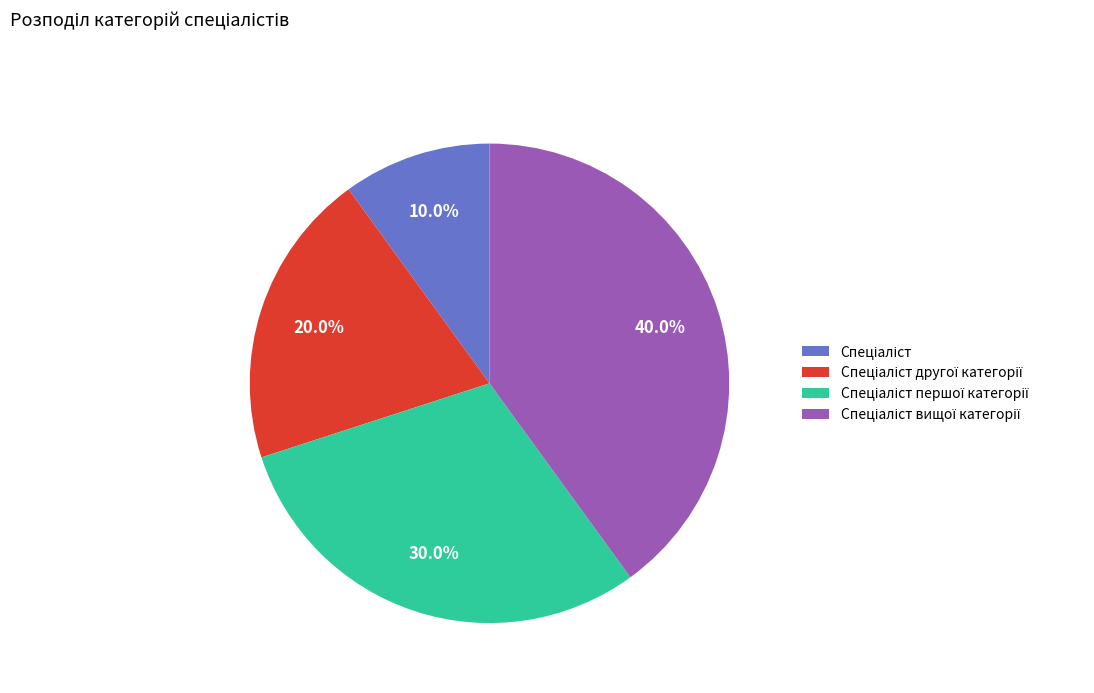

Is there any slice that represents more than half of the pie?

No